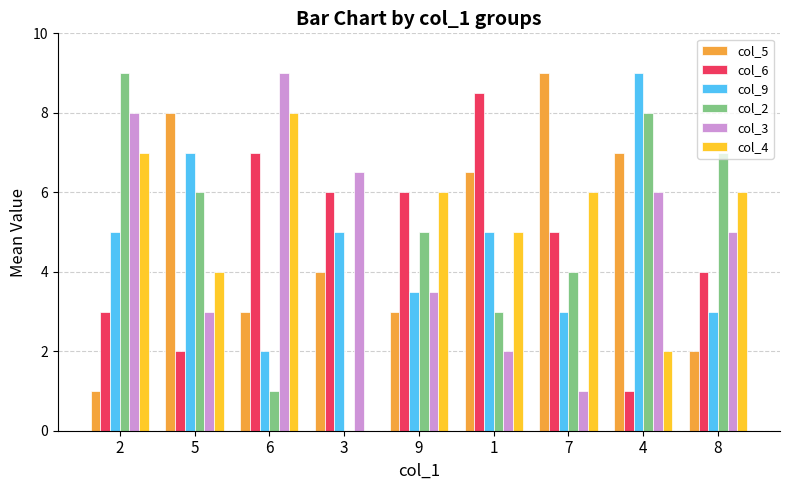

What is the total value across all series at 1?

30.0